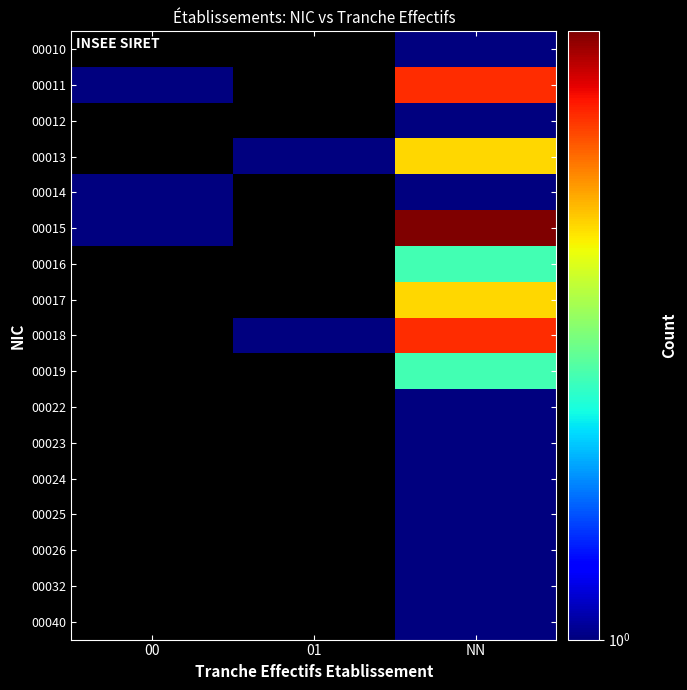

Rank the series at 00 from highest to lowest value.

00011, 00014, 00015, 00010, 00012, 00013, 00016, 00017, 00018, 00019, 00022, 00023, 00024, 00025, 00026, 00032, 00040